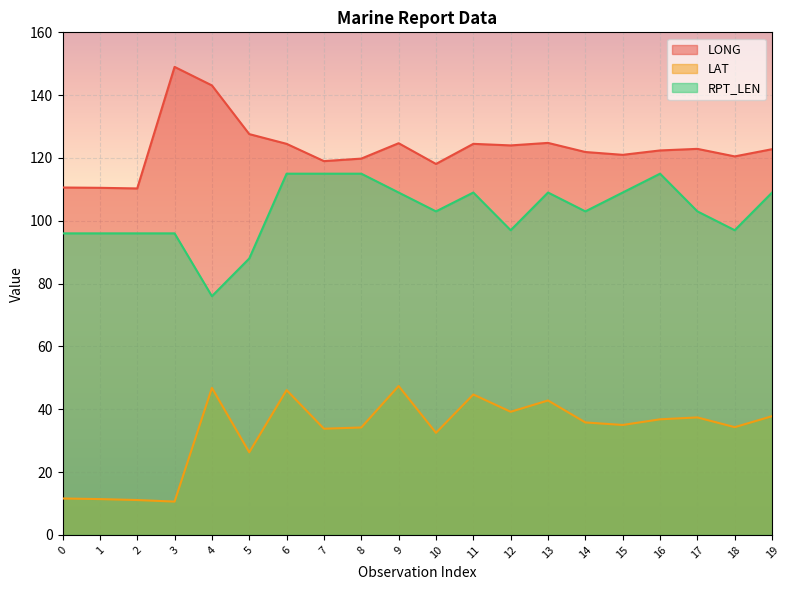

True or false: RPT_LEN has a value of 147.2 at 10.

False